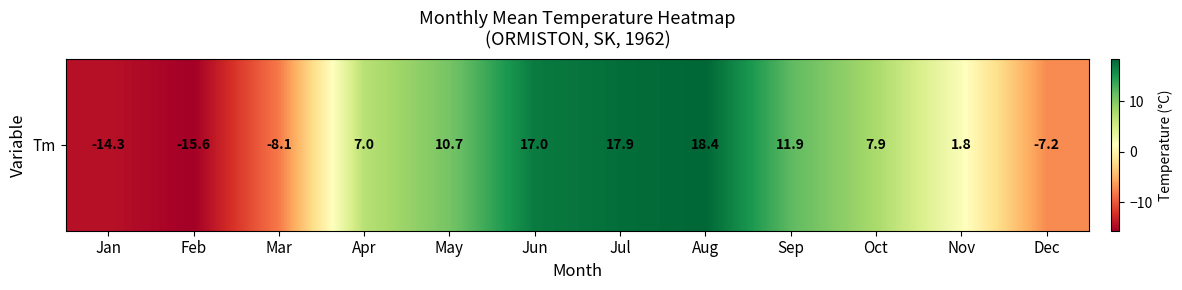

True or false: the data shows -4.4 at Feb.

False